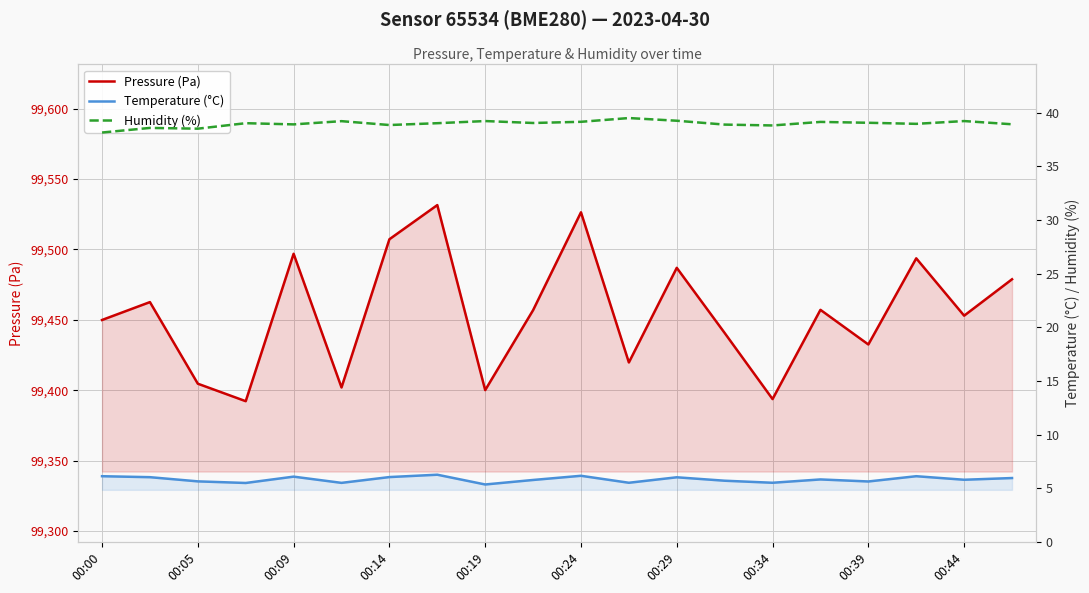

Is this an area chart (filled region under the line)?

No